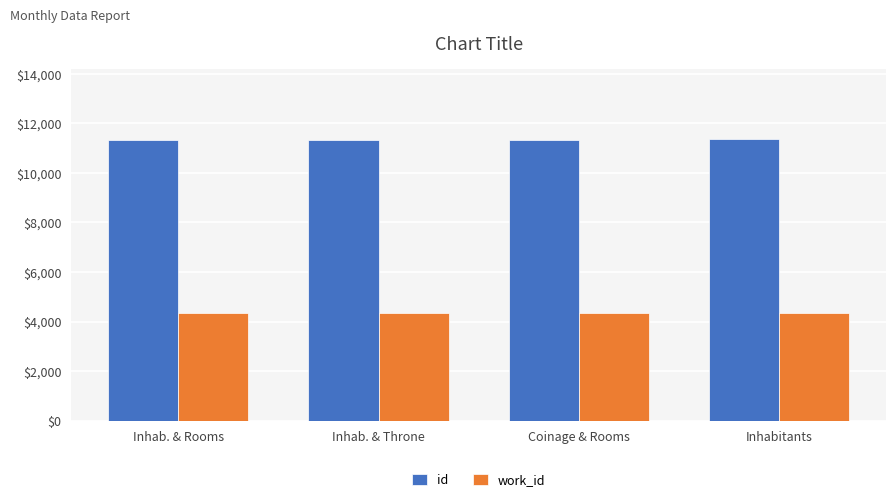

Are the bars grouped side by side (vs. stacked)?

Yes